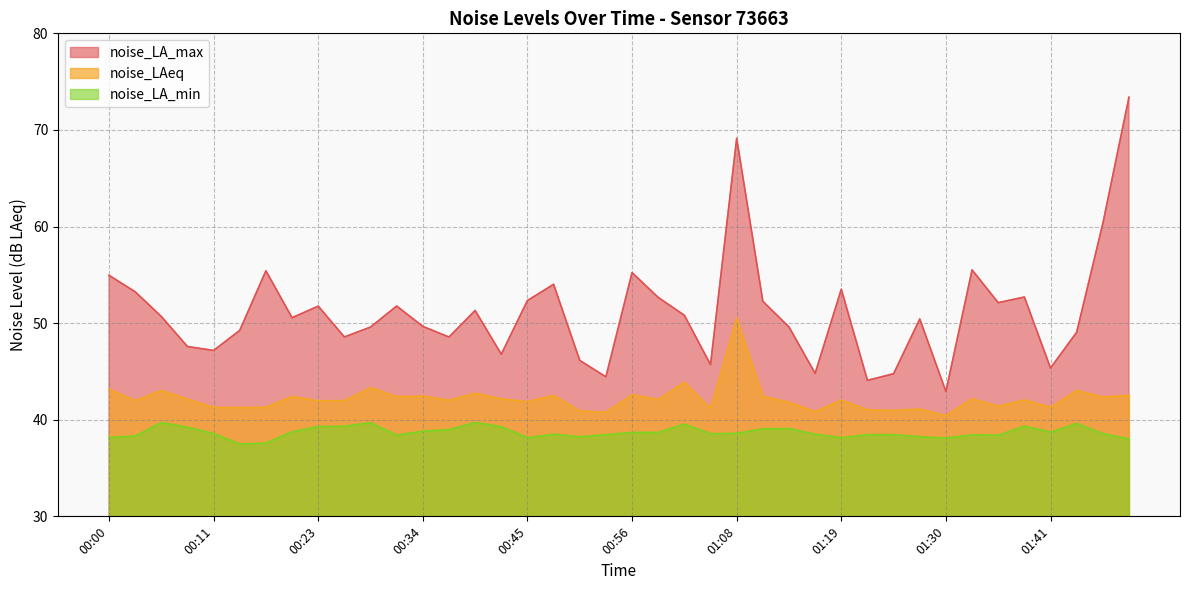

At which label does noise_LA_max first exceed 50?

00:00